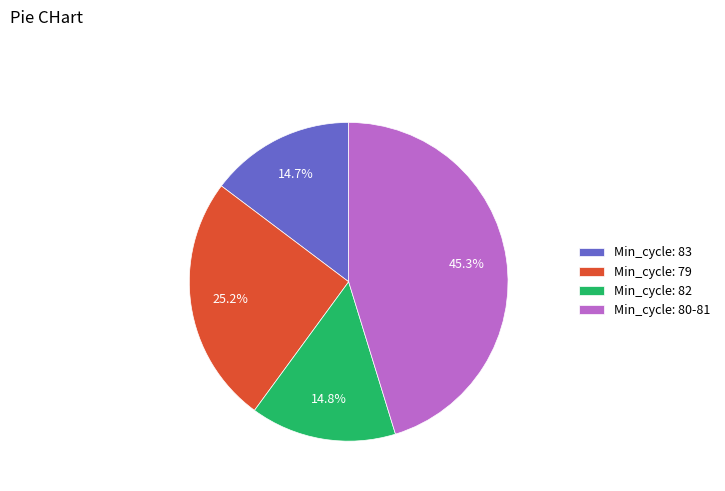

How many segments does this pie chart have?

4